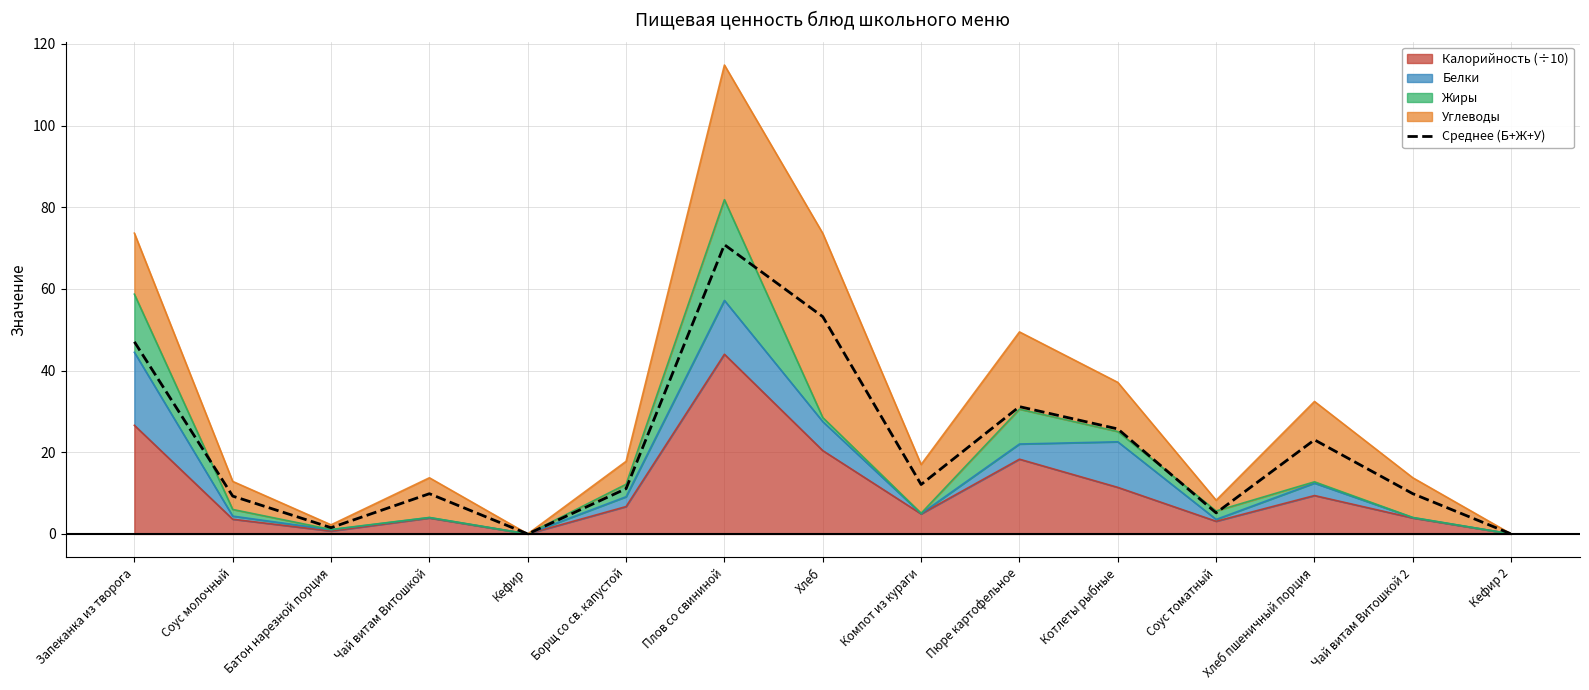

What is the average value?

20.7